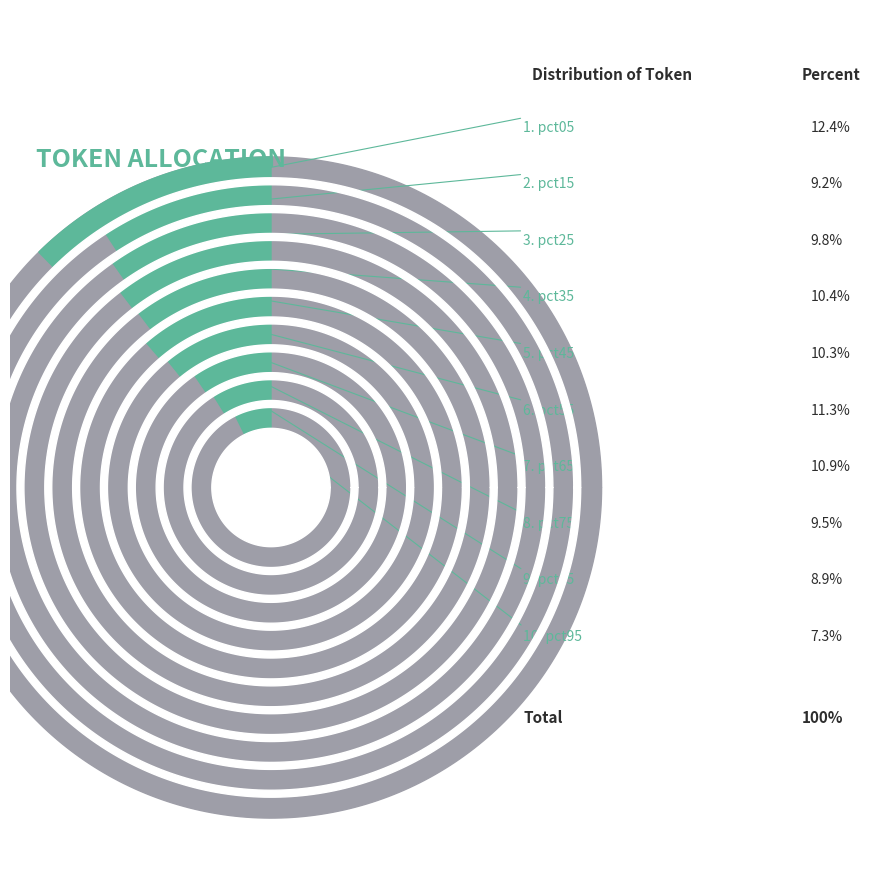

Count the number of slices in the pie.

10